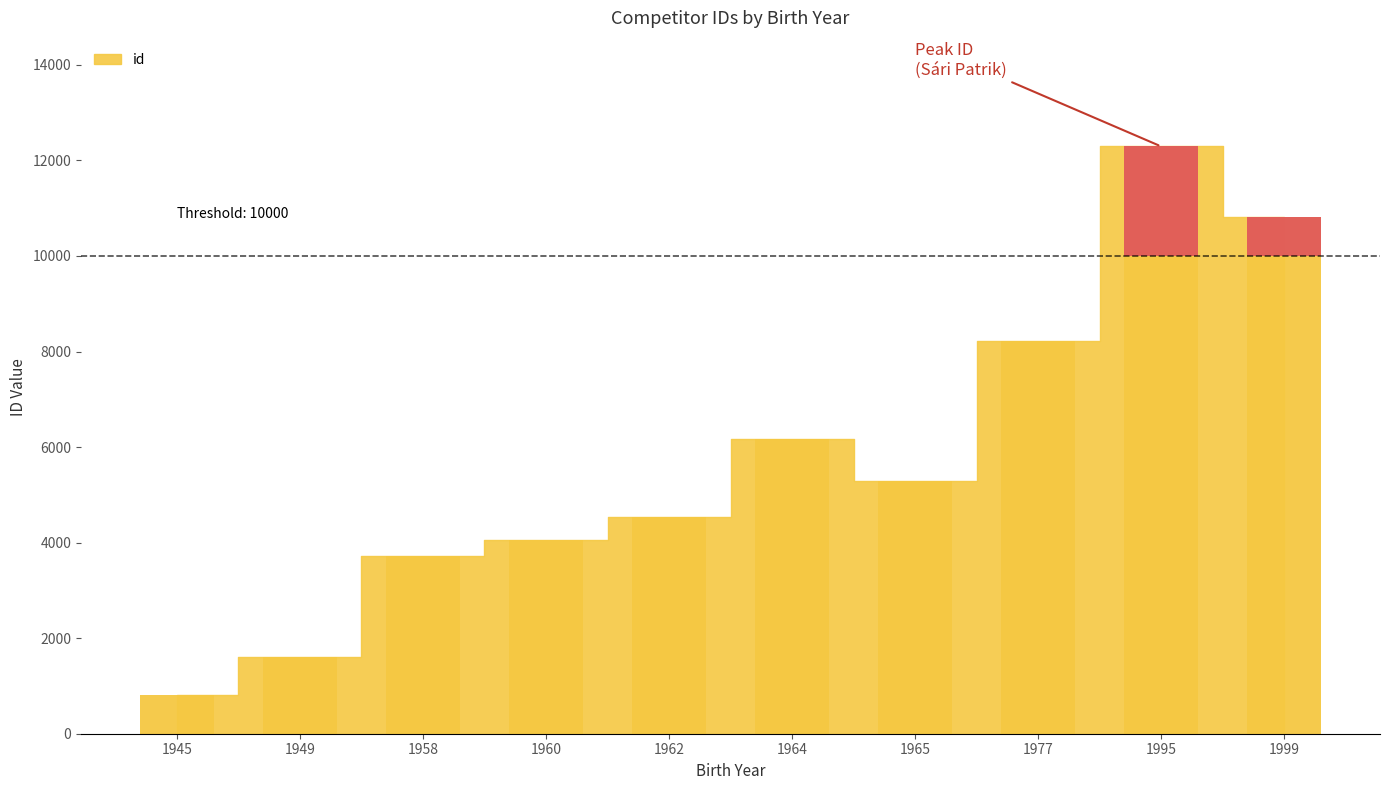

The value at 1958 is 3712. True or false?

True